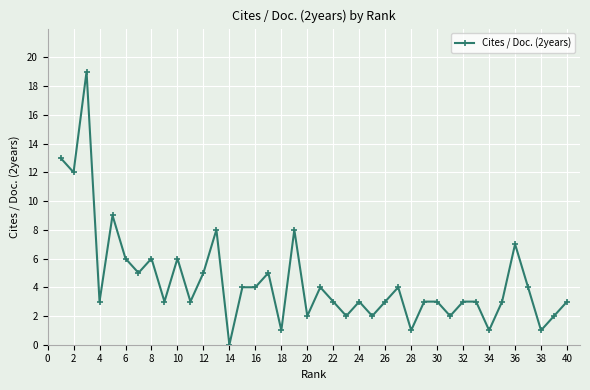

What is the greatest value displayed?

19